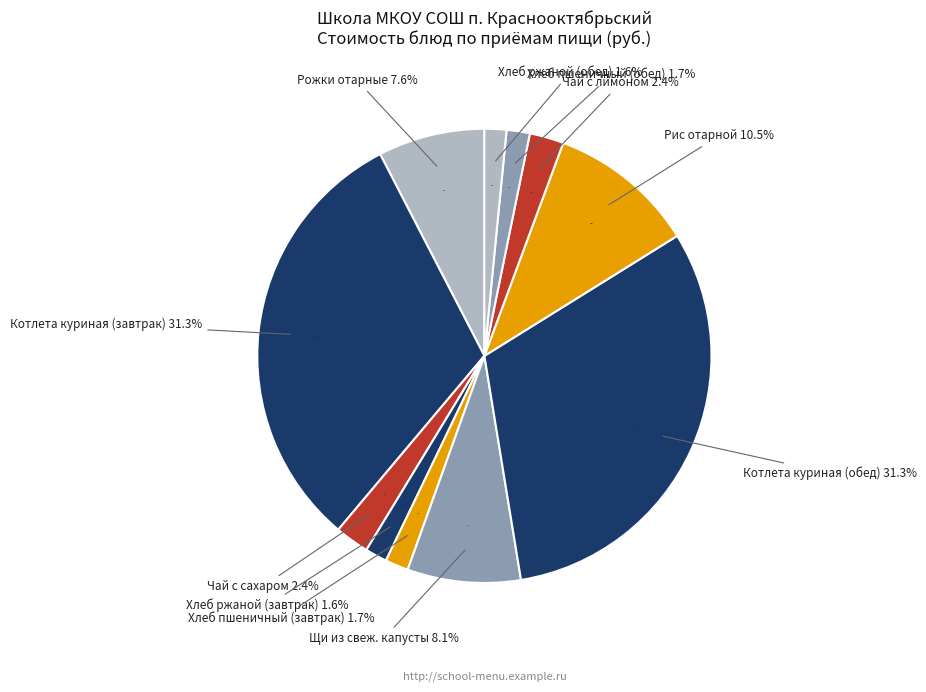

How many segments does this pie chart have?

11